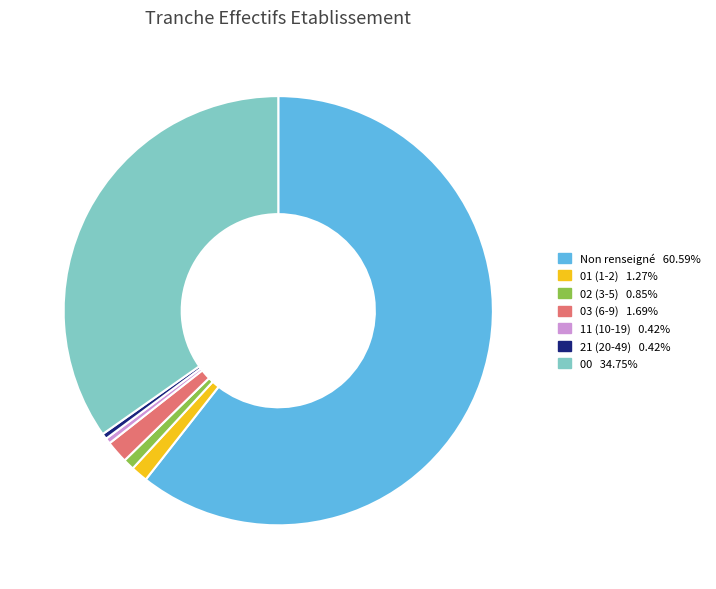

Is there any slice that represents more than half of the pie?

Yes